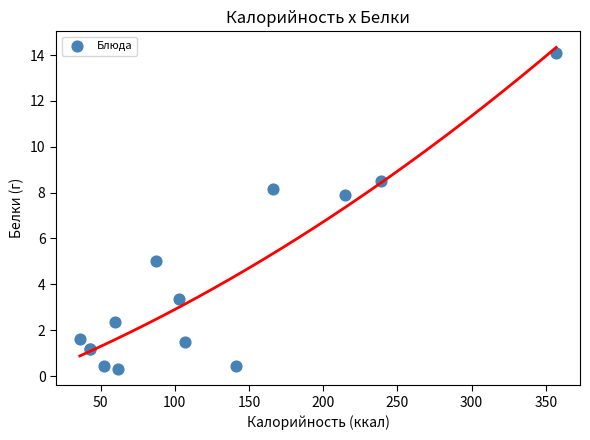

What Y value in the scatter plot is closest to 7?

7.9